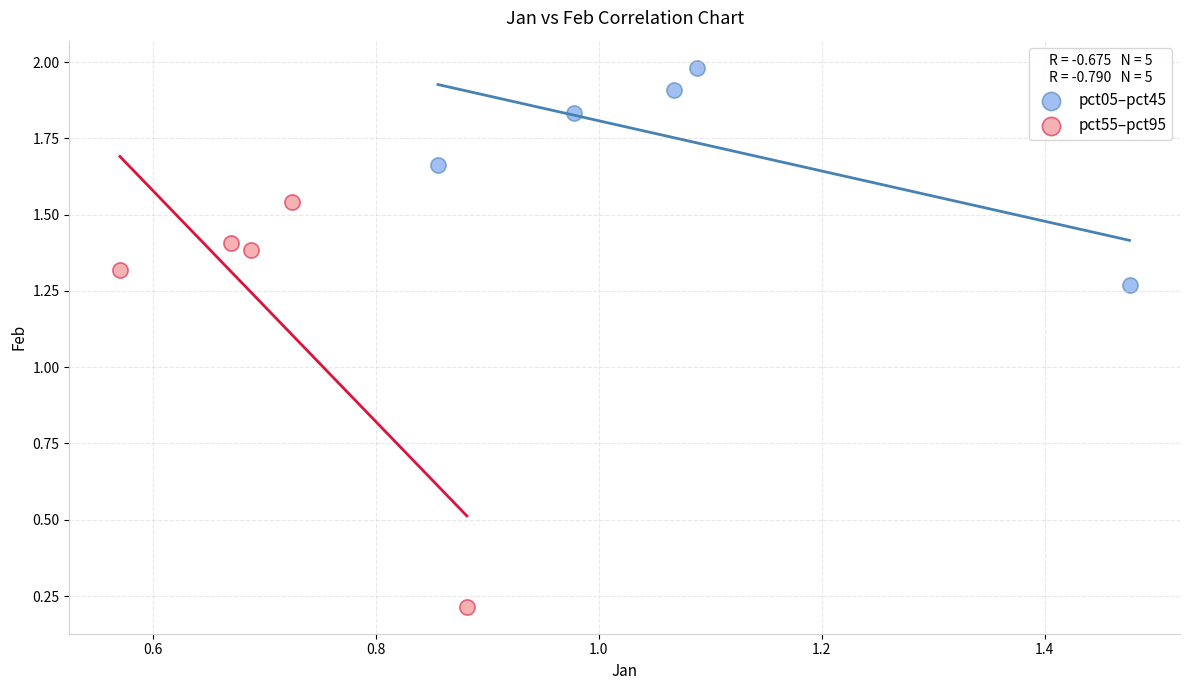

Which series reaches the minimum Y coordinate?

pct55–pct95